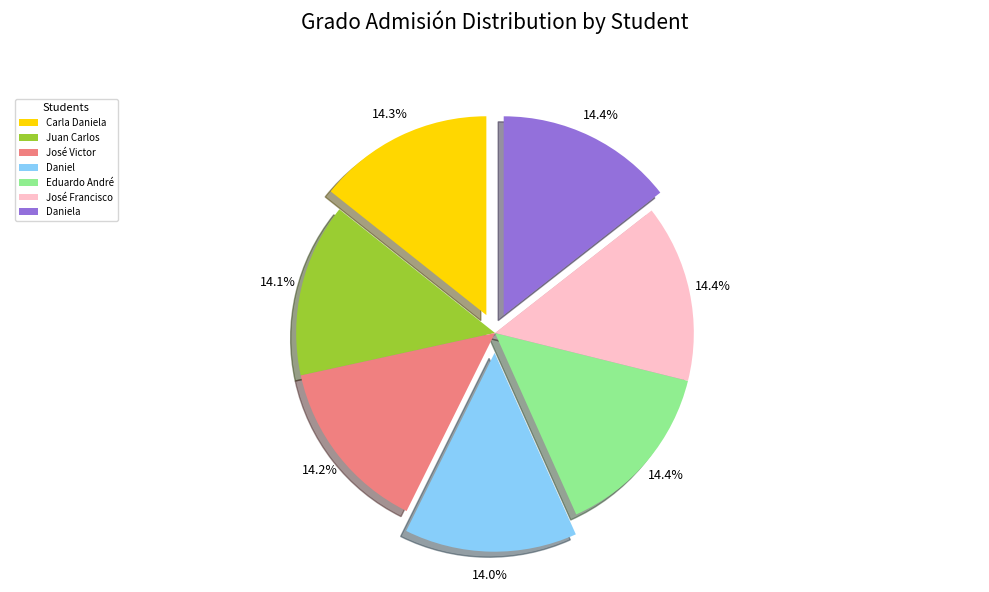

Combined, do Daniel and Eduardo André account for over 50%?

No